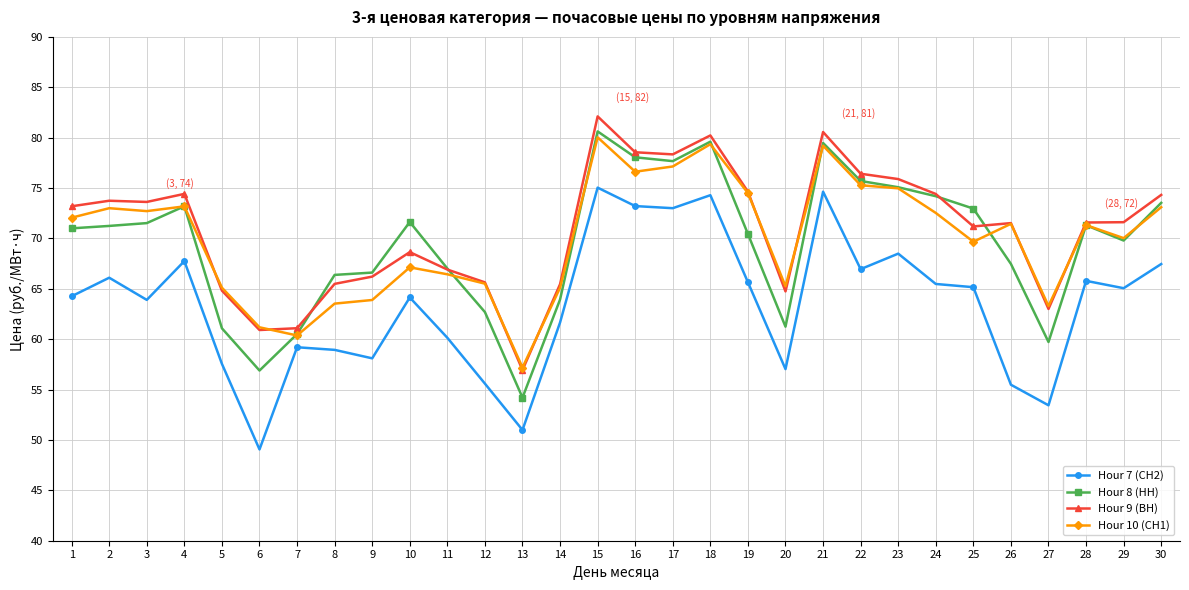

What is the total value across all series at 9?

254.8